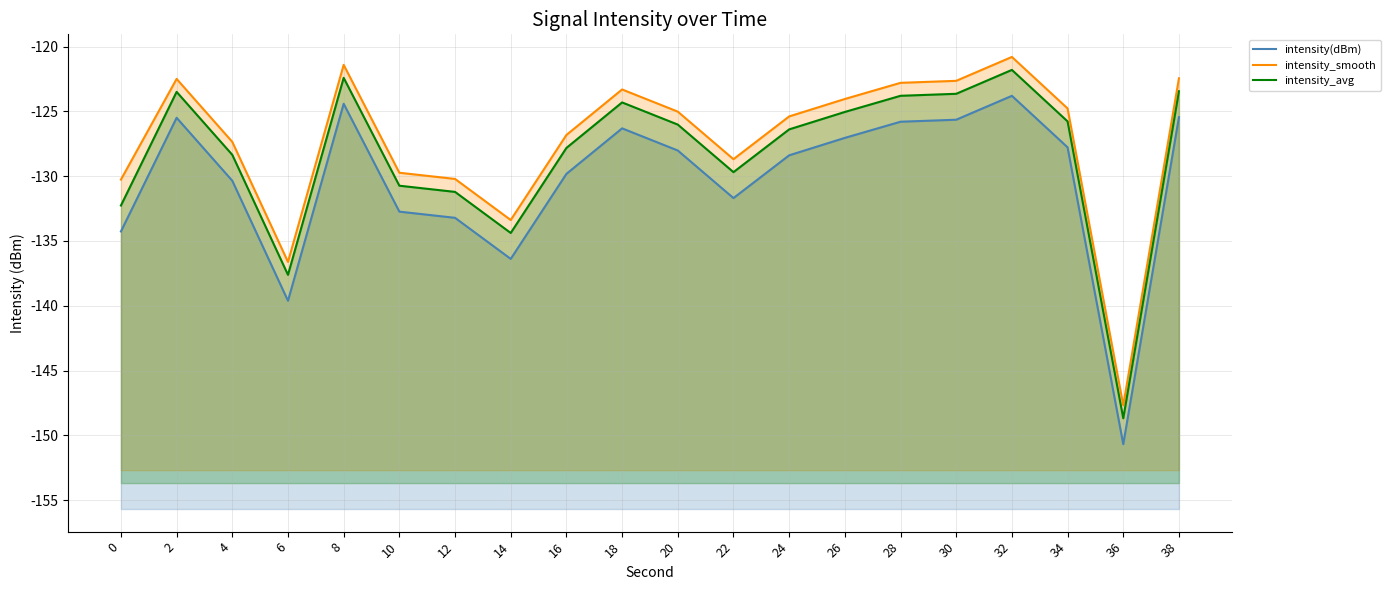

How many interior local valleys does the intensity_smooth series have?

4